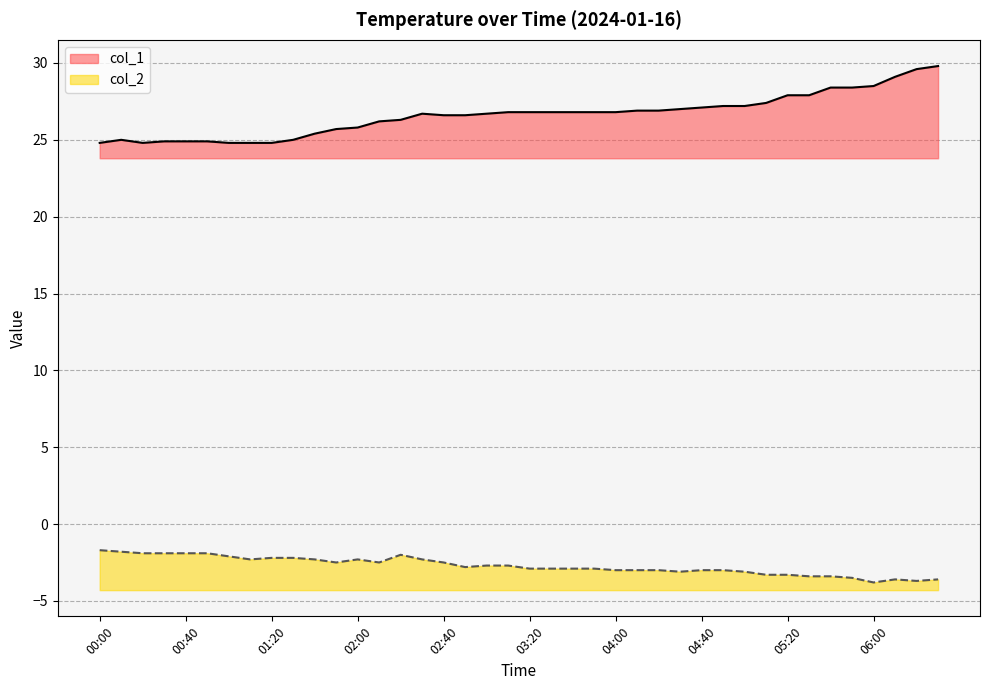

True or false: there are more than 0 points higher than both neighbors.

True